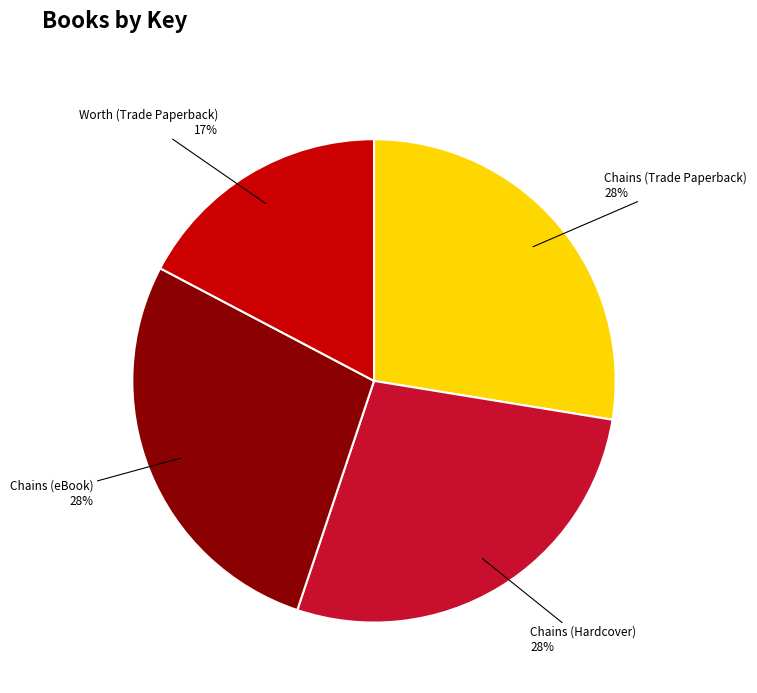

Does any single category account for the majority?

No